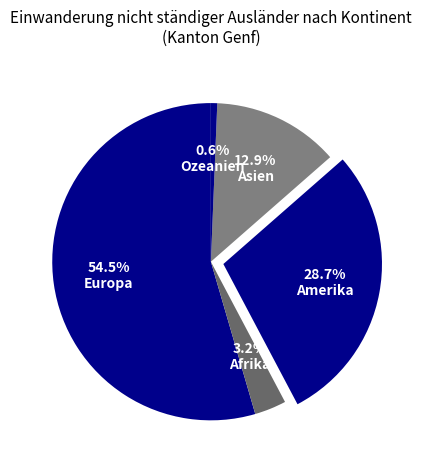

How many slices are in this pie chart?

5